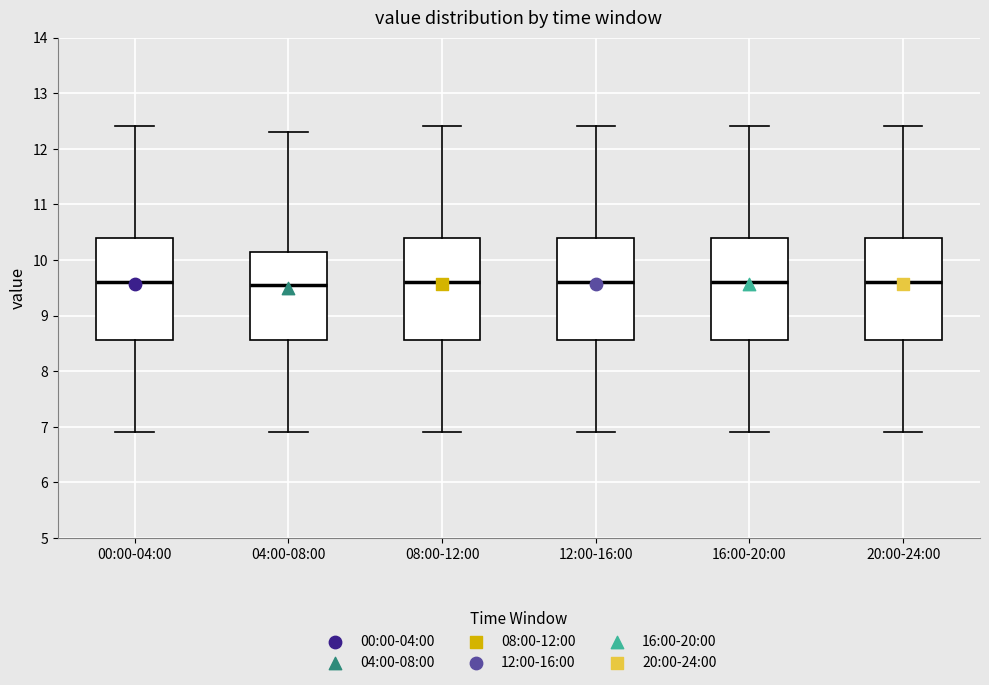

Where is the upper edge of the box for 12:00-16:00 on the y-axis? The values are not printed on the chart, so give them approximately, as read against the axis.

10.4